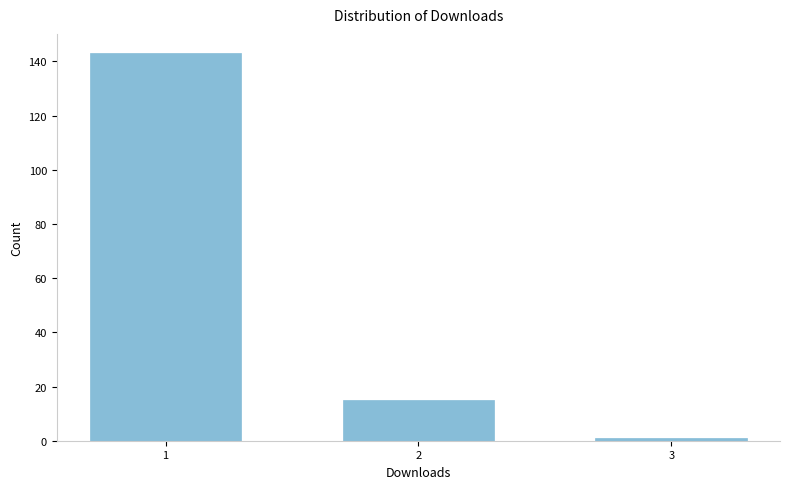

Reading right to left, extract all data points from this chart.

1	15	143